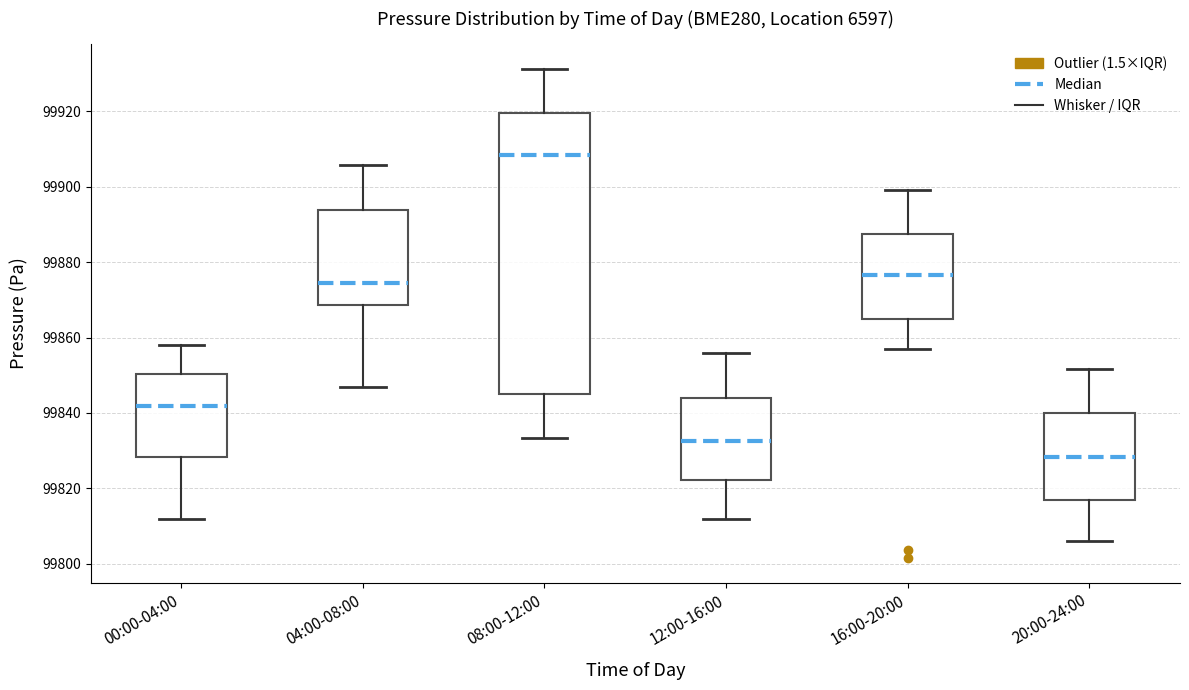

Comparing the boxes themselves (not the whiskers), which one is the tallest?

08:00-12:00